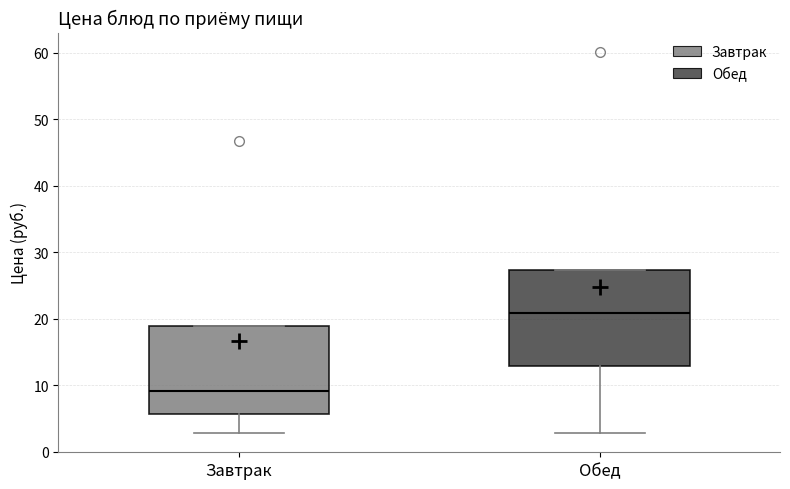

Where is the lower edge of the box for Обед on the y-axis? The values are not printed on the chart, so give them approximately, as read against the axis.

13